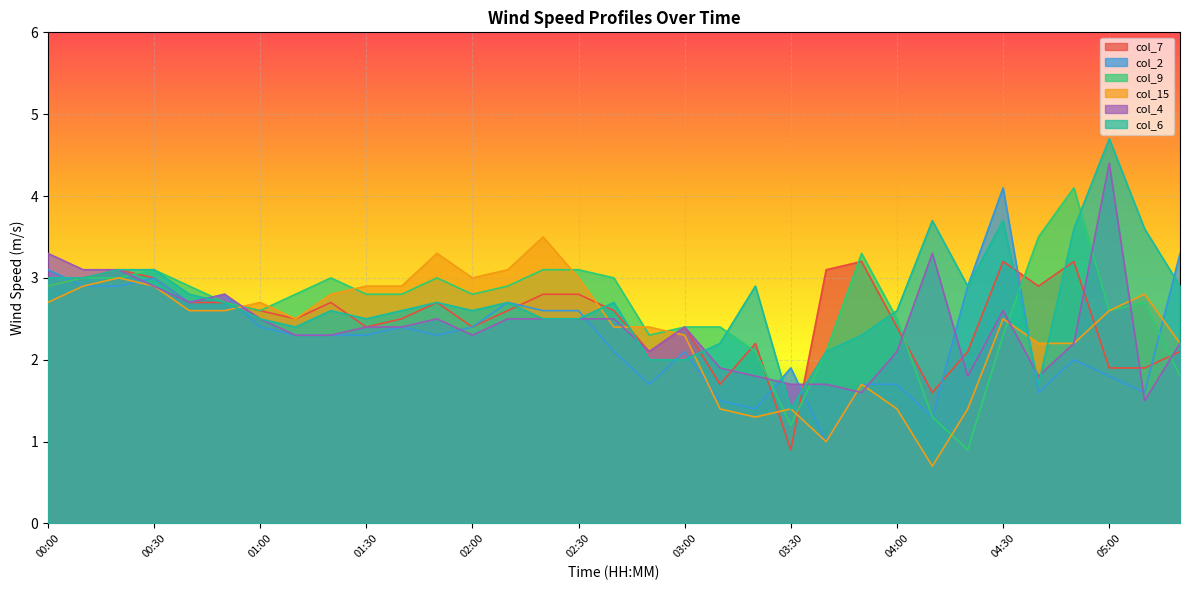

What is the total value across all series at 00:00?

17.9